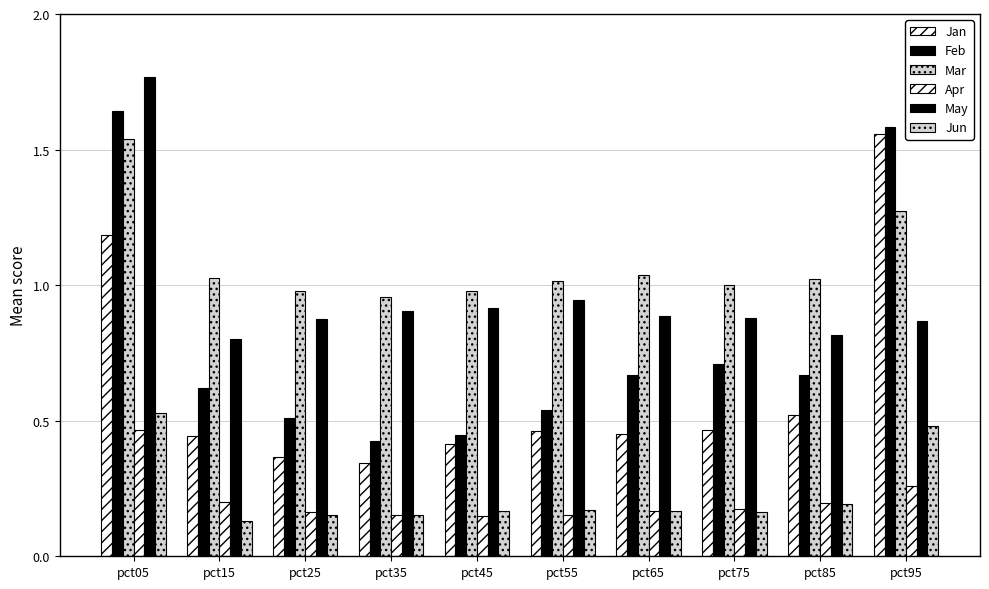

How many groups of bars are there?

10